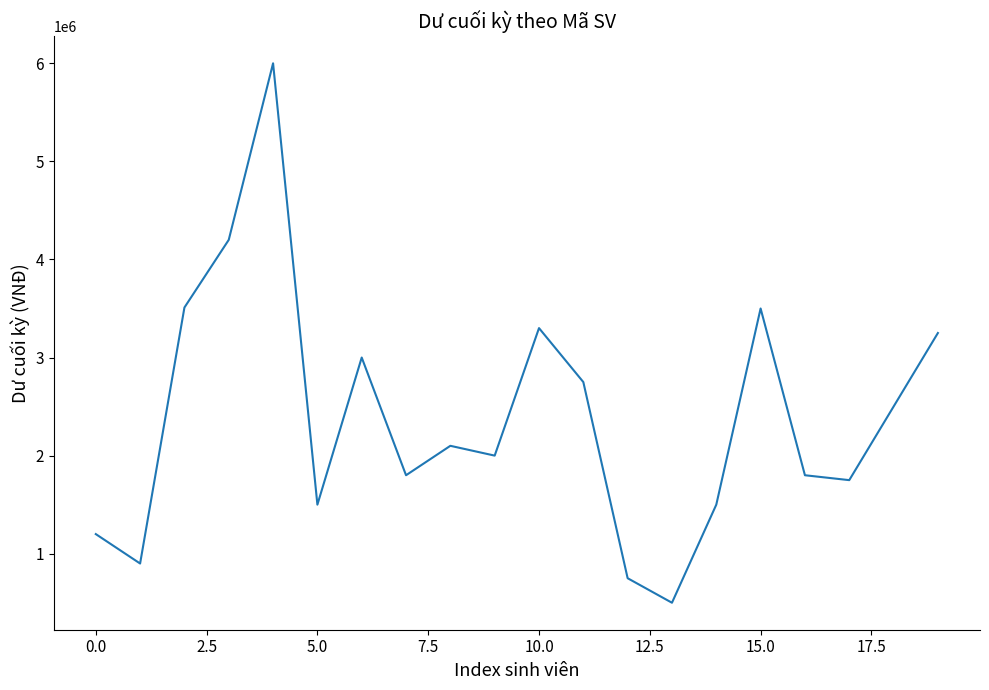

What is the difference between the maximum and minimum values?

5500000